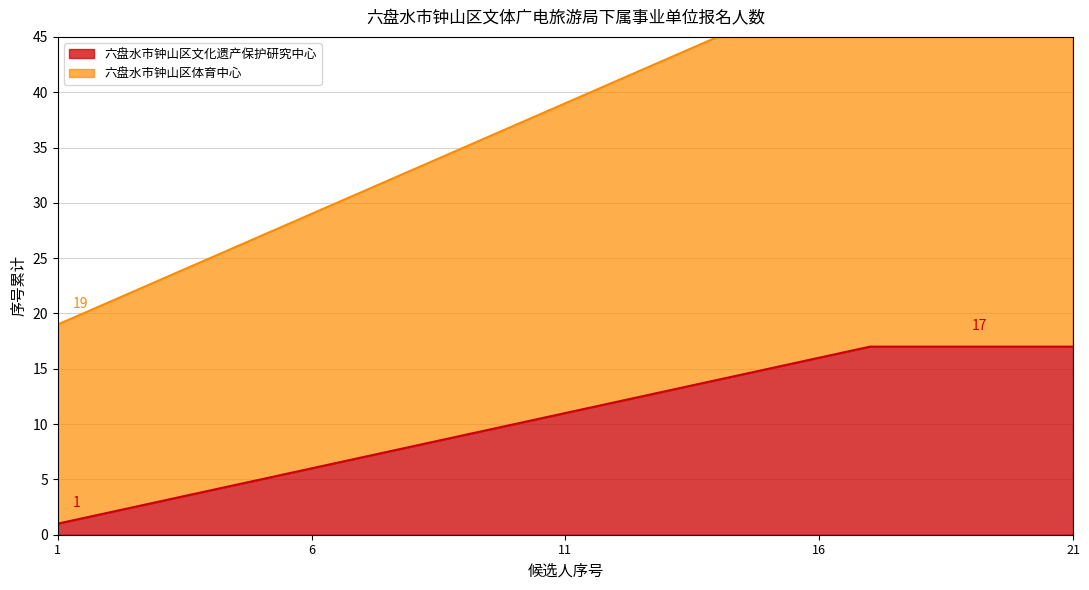

What is the maximum value for 六盘水市钟山区文化遗产保护研究中心?

17